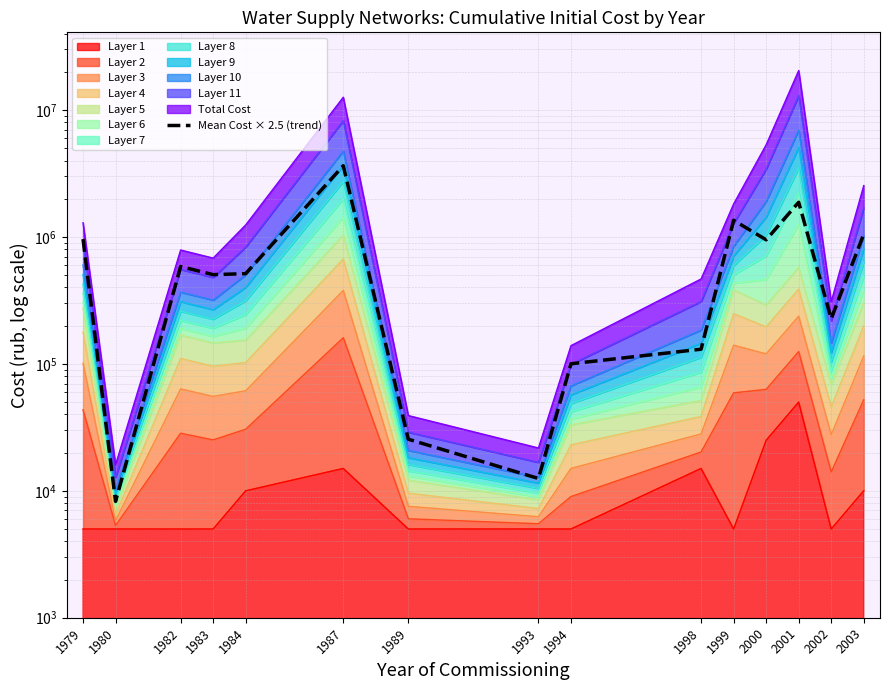

Which category has the highest value across all series?

1987